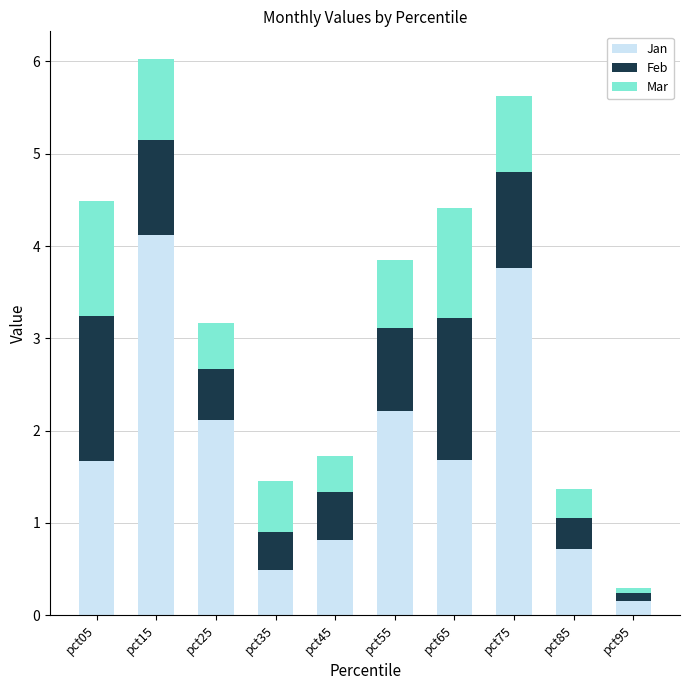

What is the difference between the Jan values at pct55 and pct45?

1.4